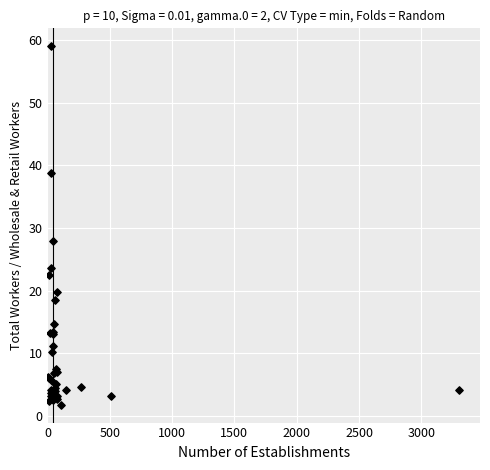

What Y value in the scatter plot is closest to 30?

28.0